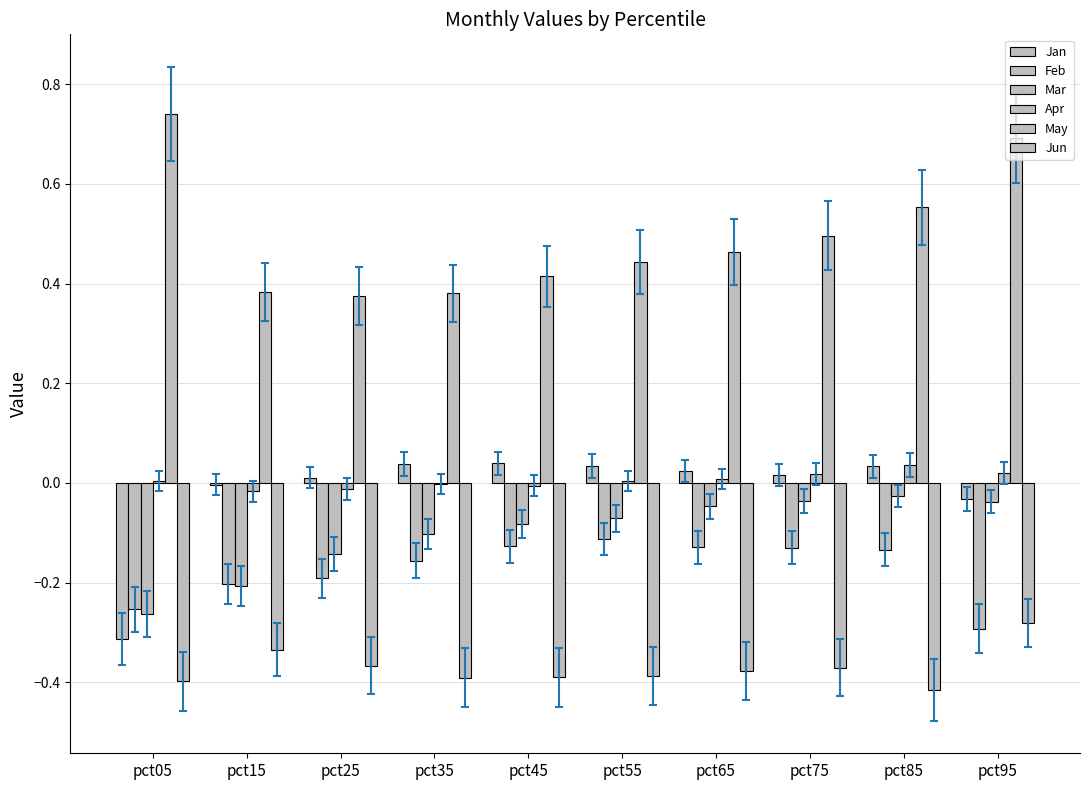

How many series are shown in this chart?

6